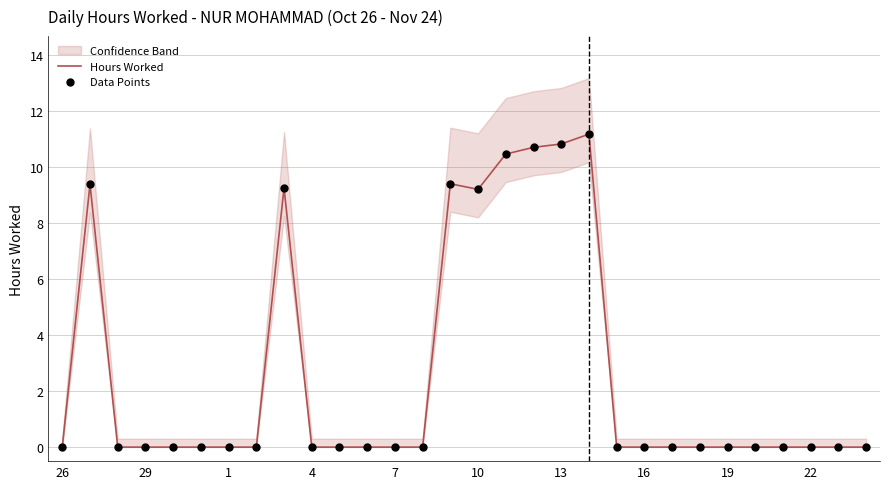

At how many categories does at least one series exceed 3?

8